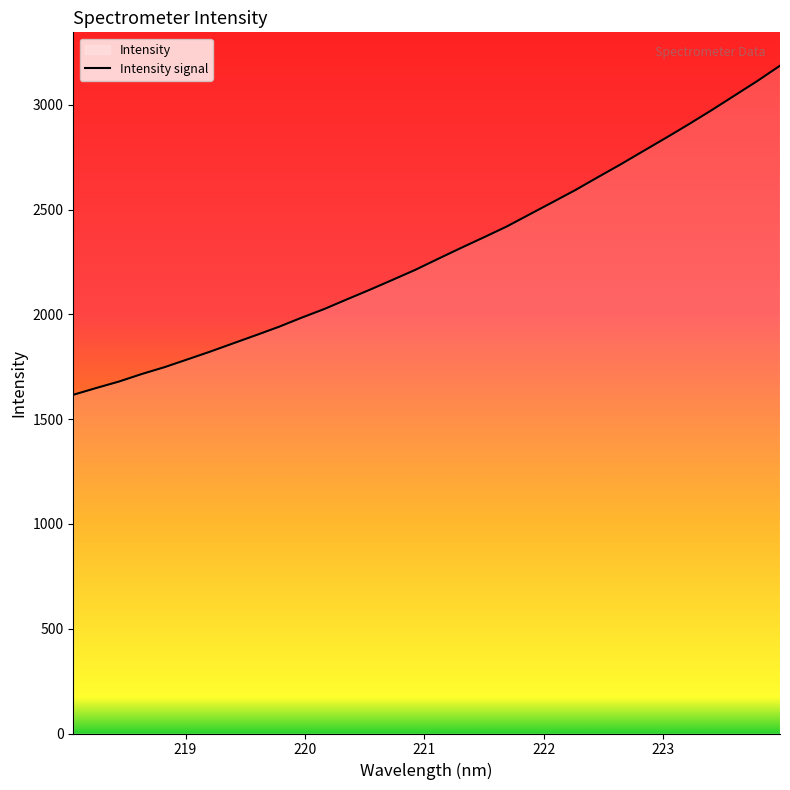

What is the minimum value shown in the chart?

1616.4